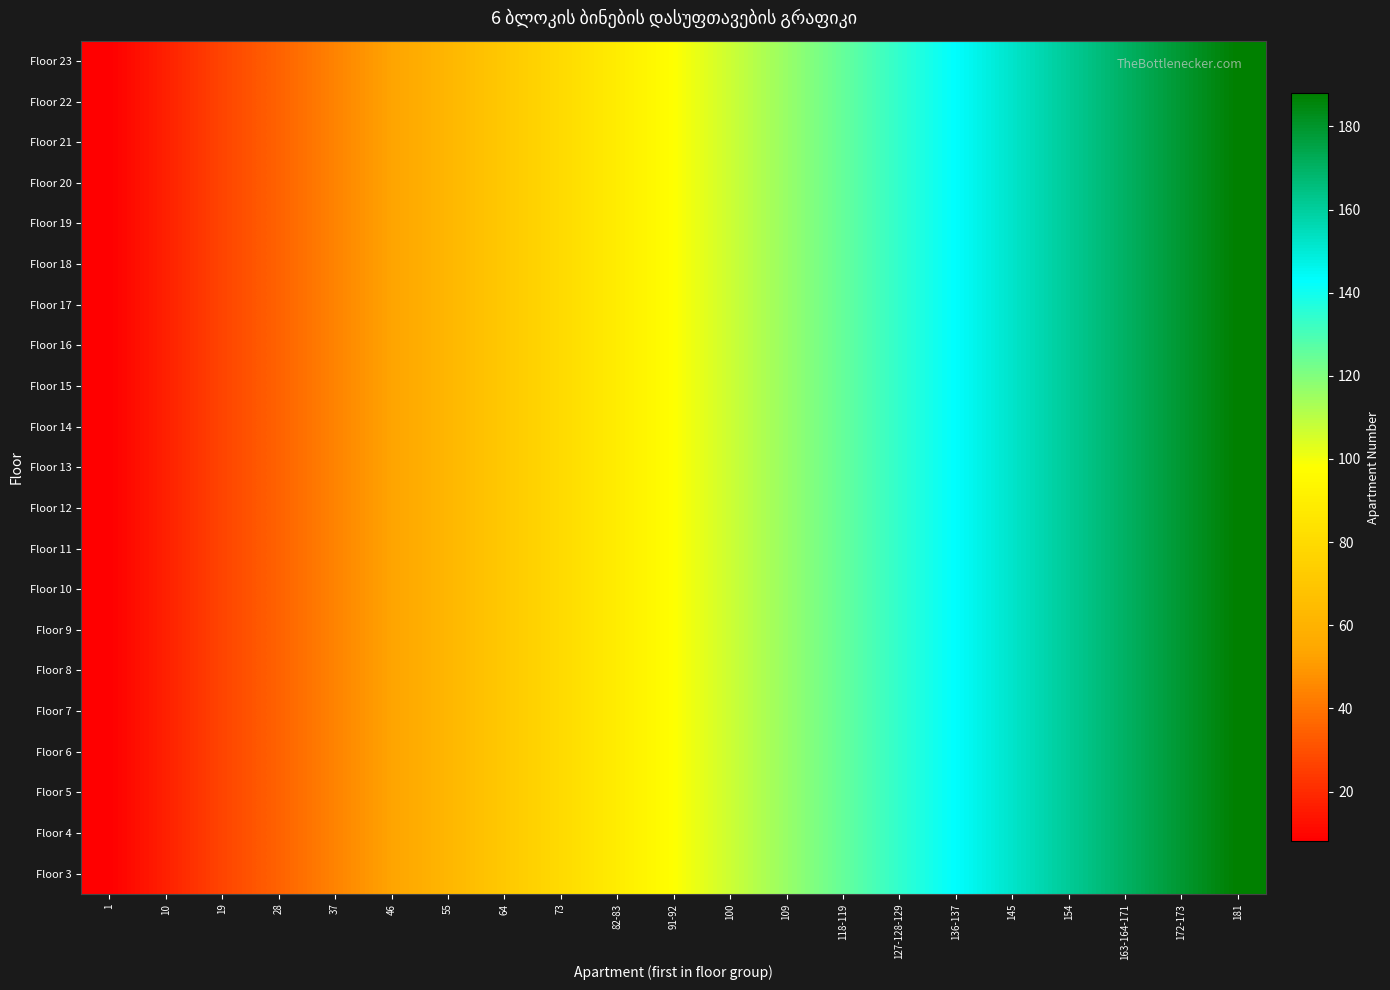

At how many categories does at least one series exceed 50?

16